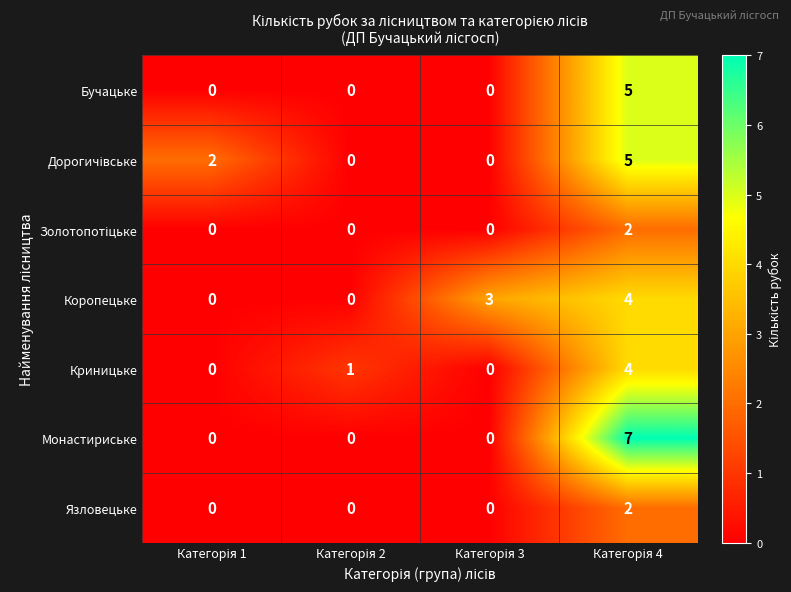

What is the difference between the maximum and second lowest values in the Монастириське series?

7